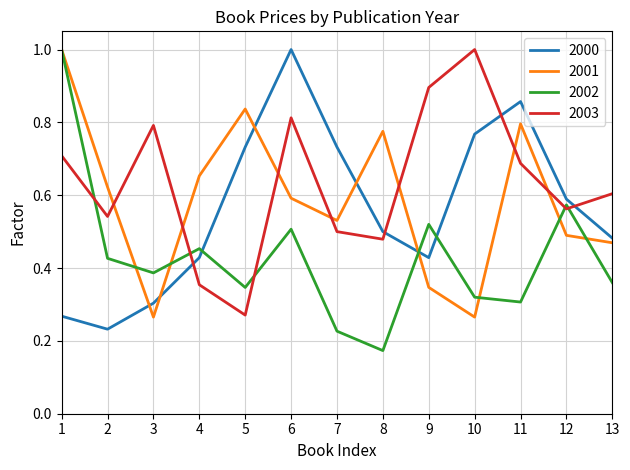

At which category does 2003 reach its first local peak?

3